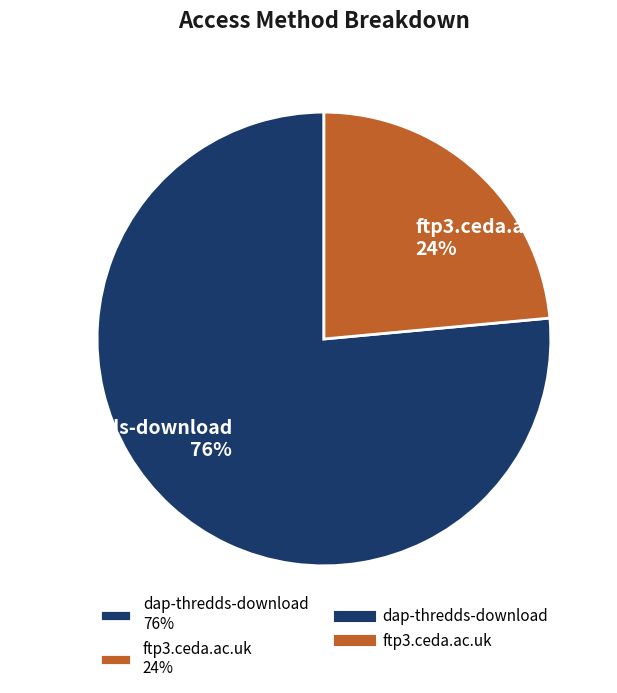

Approximately how many times larger is the value at ftp3.ceda.ac.uk 24% compared to dap-thredds-download 76%?

0.3